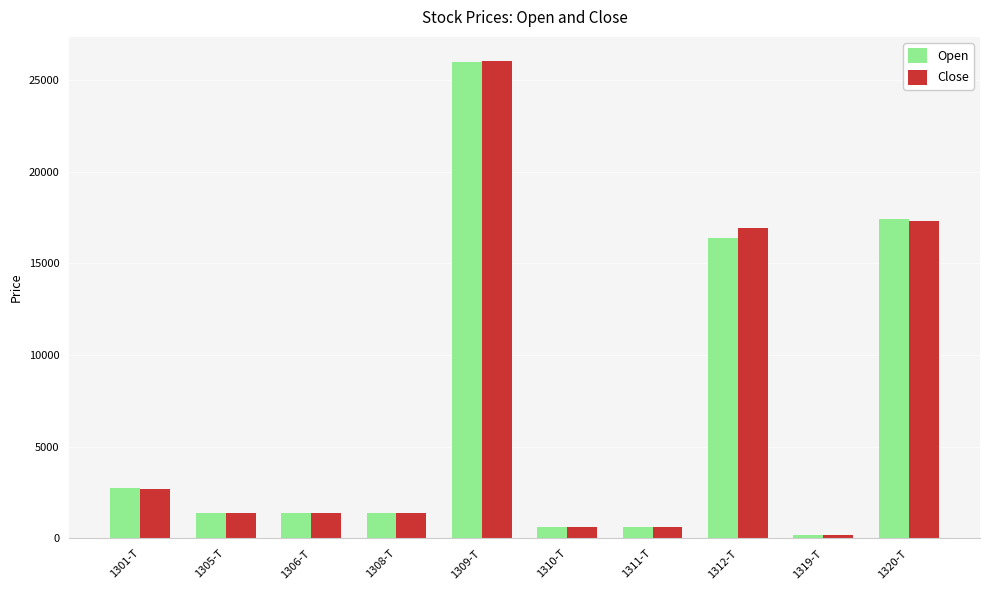

What is the maximum value shown in the chart?

26040